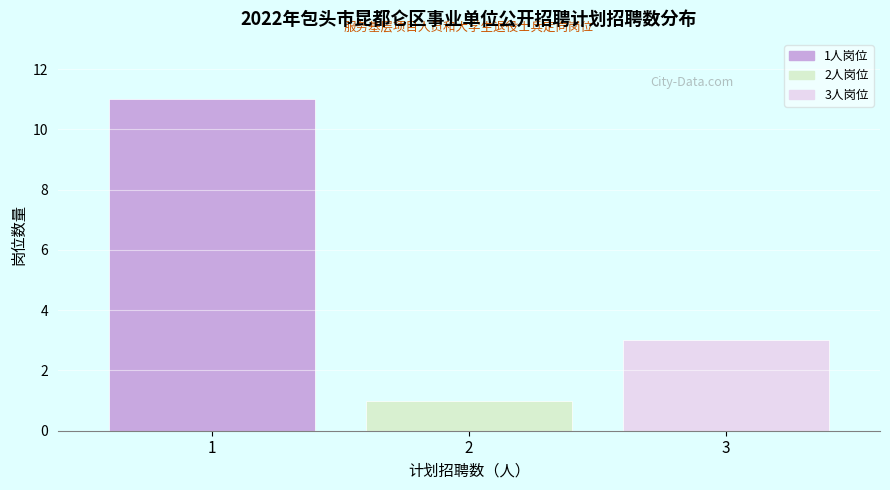

Reading left to right, extract all data points from this chart.

11	1	3